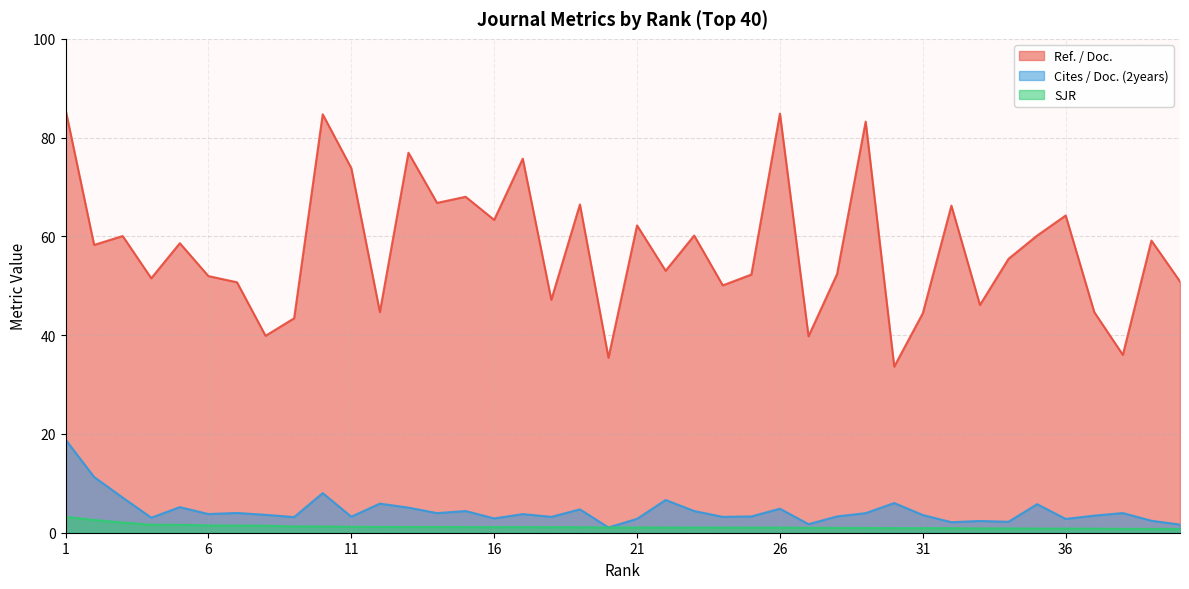

At which label does Ref. / Doc. first exceed 58?

1